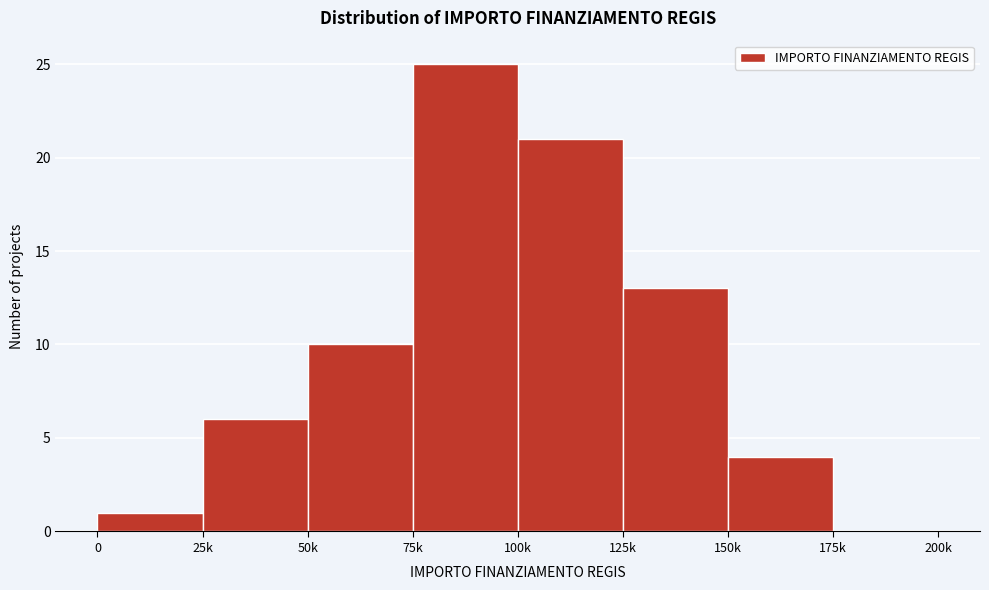

What is the sum of all values?

80